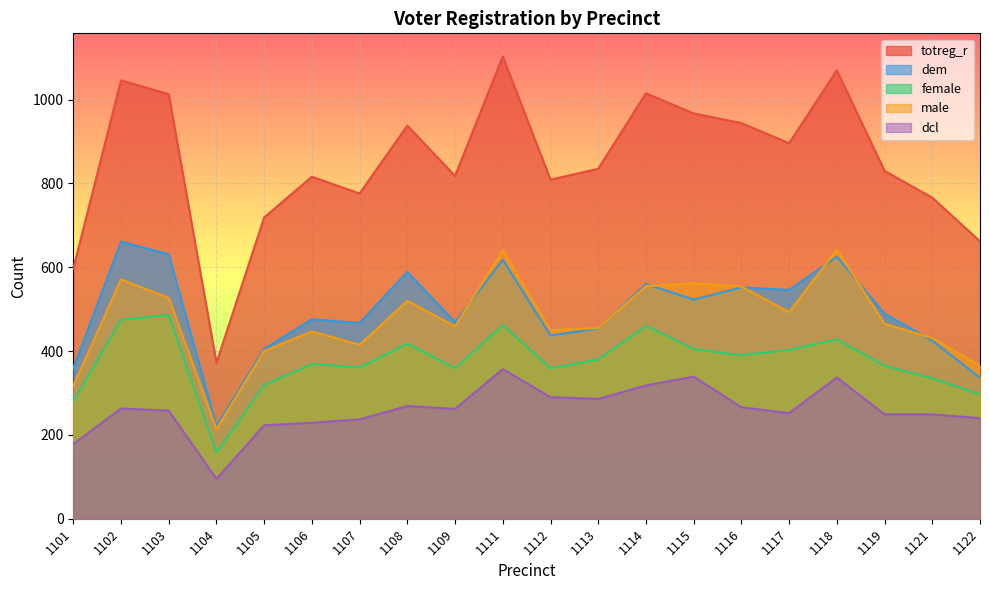

Reading left to right, list all the values displayed in this chart.

totreg_r: 1101=597	1102=1046	1103=1013	1104=372	1105=719	1106=816	1107=776	1108=938	1109=818	1111=1103	1112=809	1113=835	1114=1015	1115=967	1116=944	1117=896	1118=1070	1119=830	1121=766	1122=662
dem: 1101=359	1102=661	1103=631	1104=221	1105=405	1106=476	1107=467	1108=589	1109=469	1111=618	1112=437	1113=454	1114=560	1115=523	1116=552	1117=546	1118=625	1119=489	1121=425	1122=336
female: 1101=280	1102=475	1103=486	1104=158	1105=319	1106=369	1107=361	1108=418	1109=359	1111=462	1112=359	1113=380	1114=460	1115=405	1116=390	1117=403	1118=428	1119=365	1121=335	1122=297
male: 1101=317	1102=571	1103=527	1104=214	1105=400	1106=447	1107=415	1108=520	1109=459	1111=641	1112=450	1113=455	1114=555	1115=562	1116=554	1117=493	1118=642	1119=465	1121=431	1122=365
dcl: 1101=178	1102=263	1103=258	1104=95	1105=223	1106=229	1107=237	1108=269	1109=262	1111=357	1112=290	1113=286	1114=318	1115=339	1116=266	1117=252	1118=337	1119=249	1121=249	1122=240